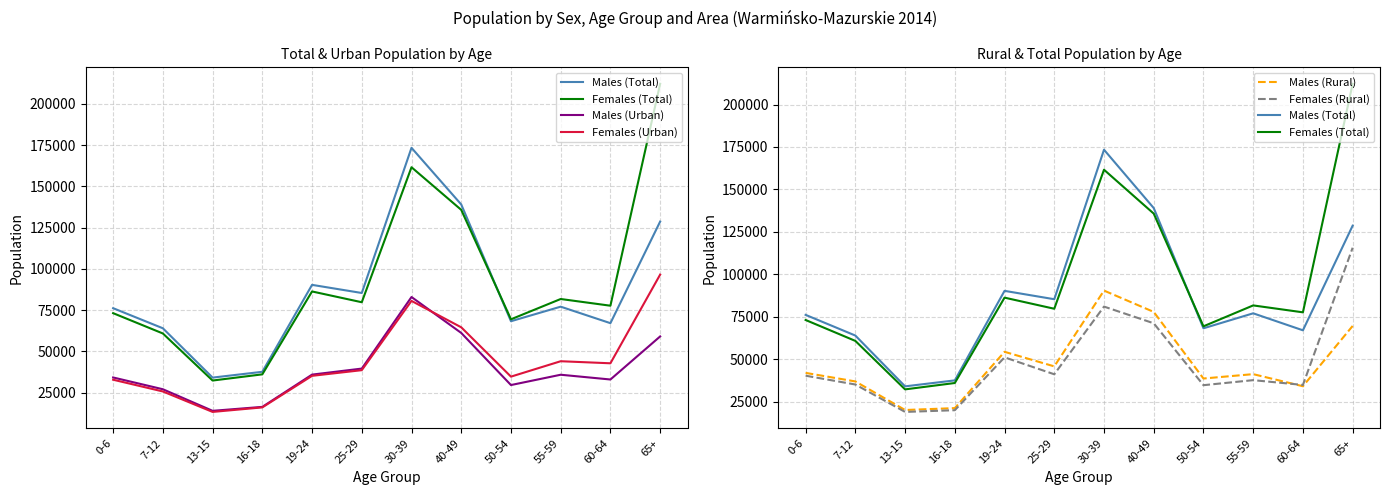

What is the label of the 4th point from the left?

16-18